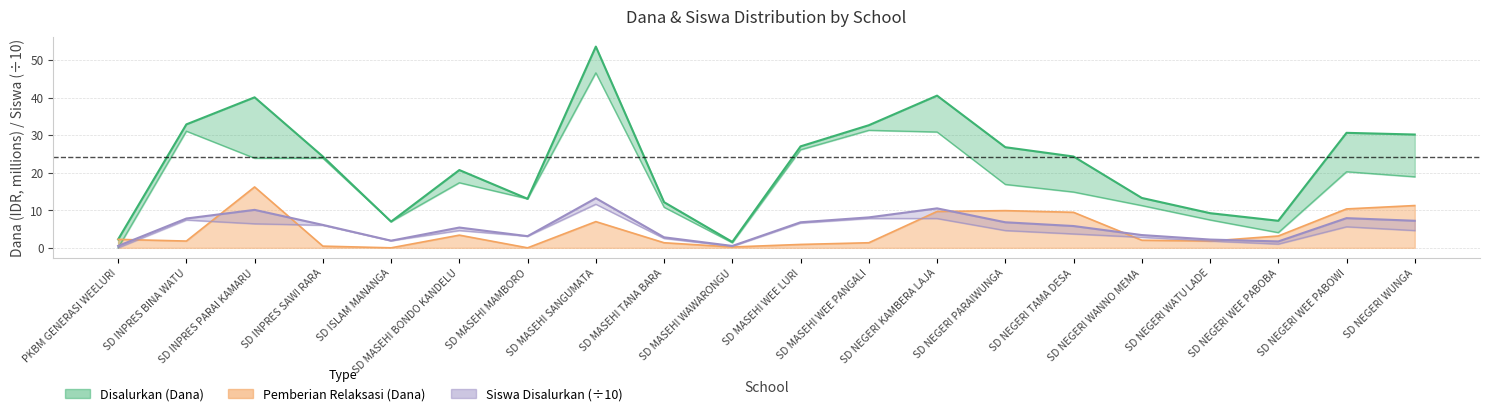

Where do Siswa Disalurkan and Pemberian (Dana) first cross each other?

PKBM GENERASI WEELURI and SD INPRES BINA WATU